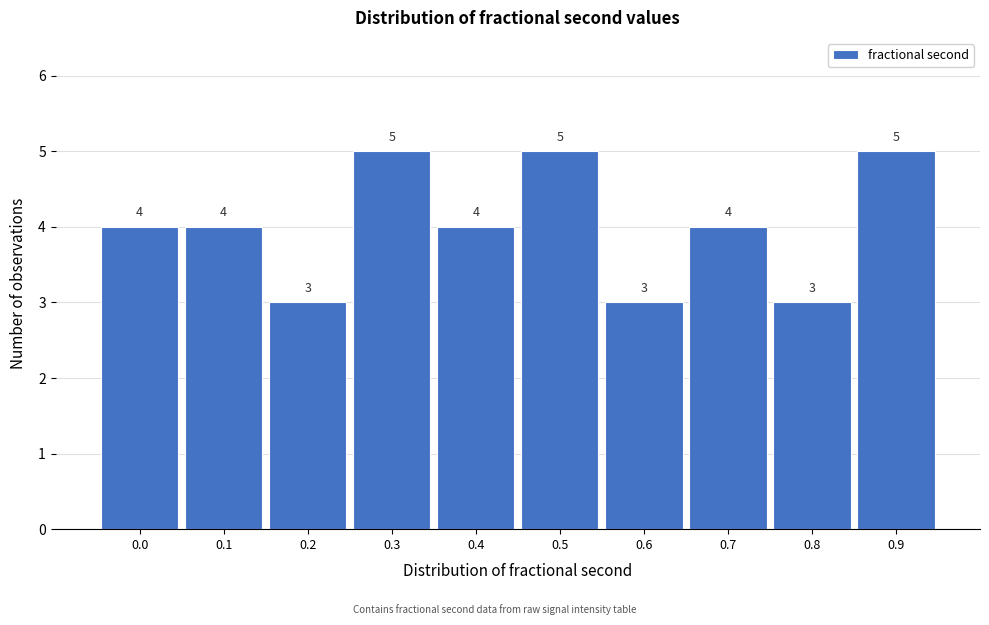

Reading right to left, transcribe all the data shown in this chart.

0.9=5	0.8=3	0.7=4	0.6=3	0.5=5	0.4=4	0.3=5	0.2=3	0.1=4	0.0=4